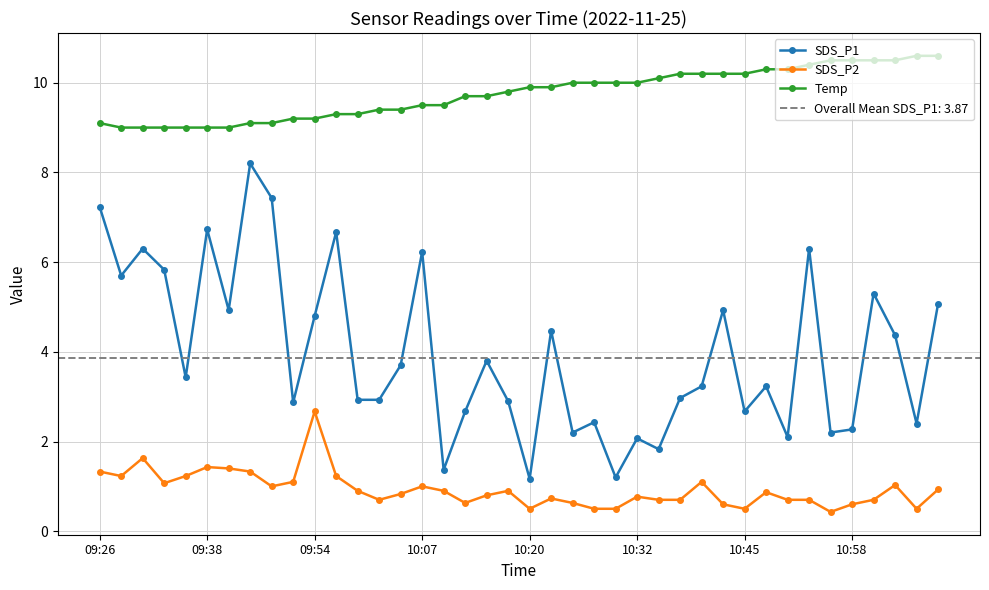

What is the spread (max minus min) of values at 36?

9.8